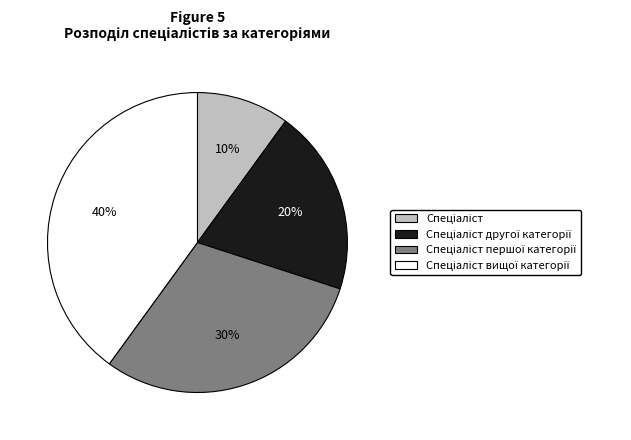

Does any single category account for the majority?

No